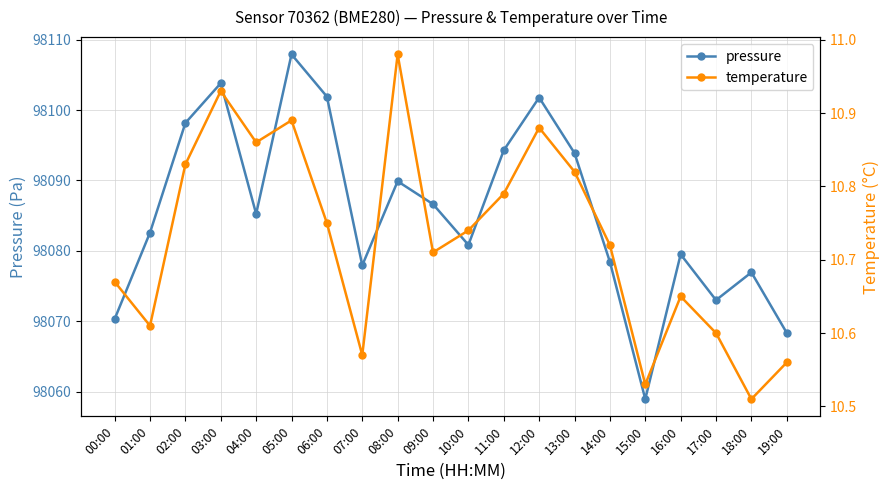

What is the value of the temperature point at the 8th from the left?

10.6